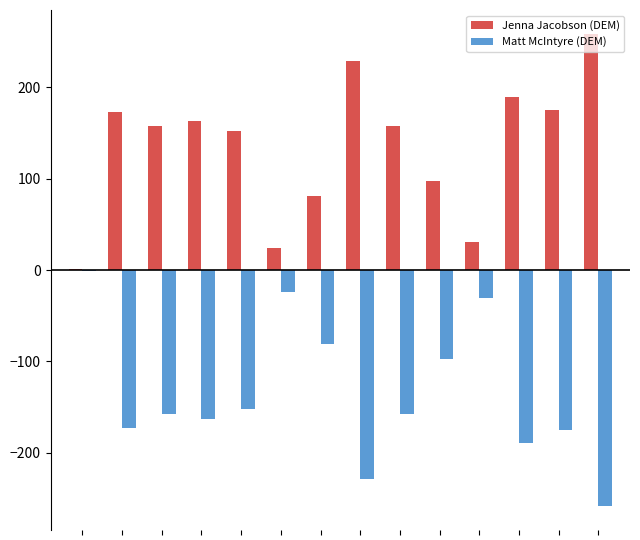

What is the maximum value shown in the chart?

258.5